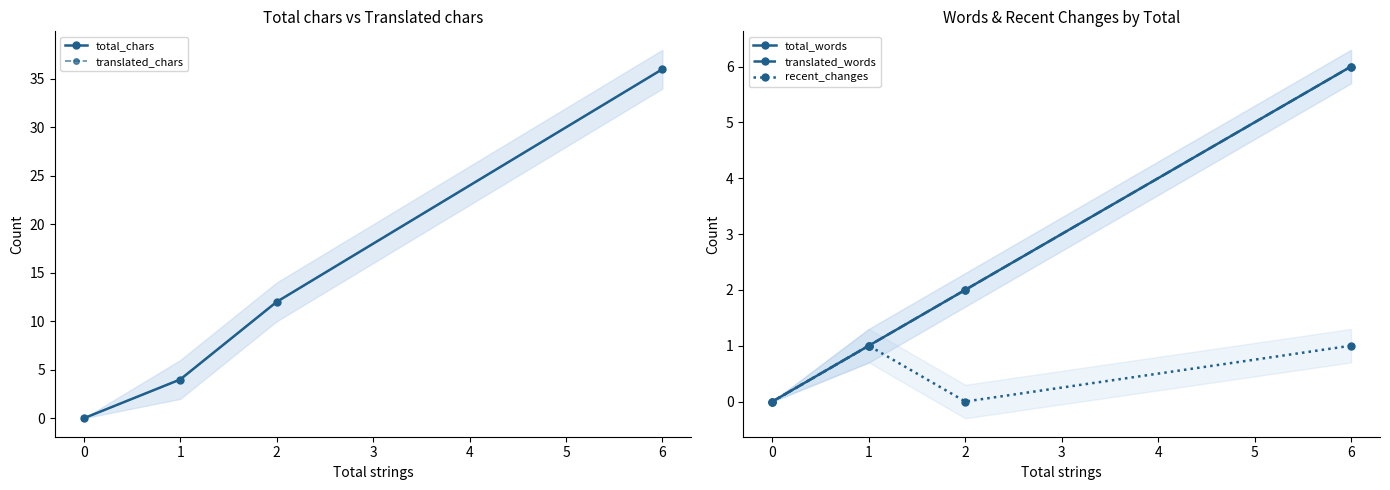

Which series has the largest total across all categories?

total_chars